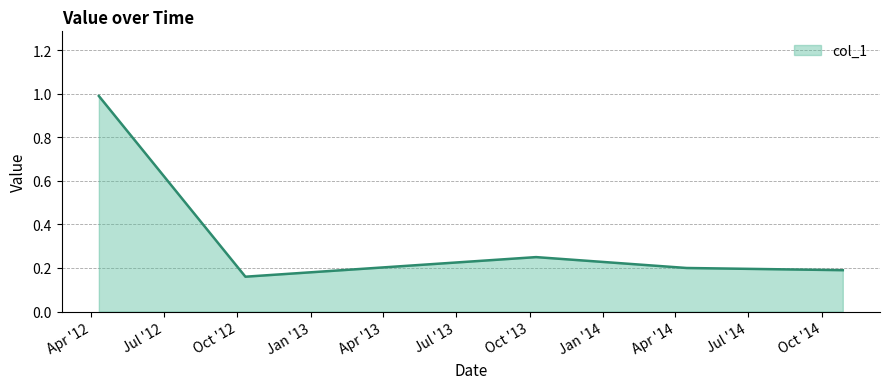

What is the sum of all values?

1.8